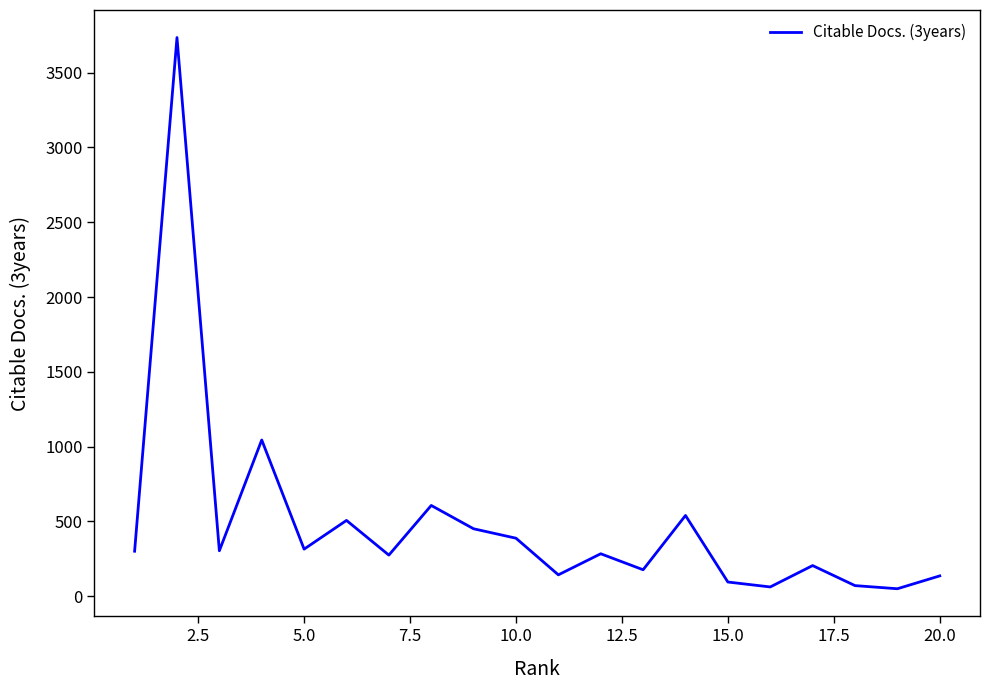

Does the chart have visible grid lines?

No